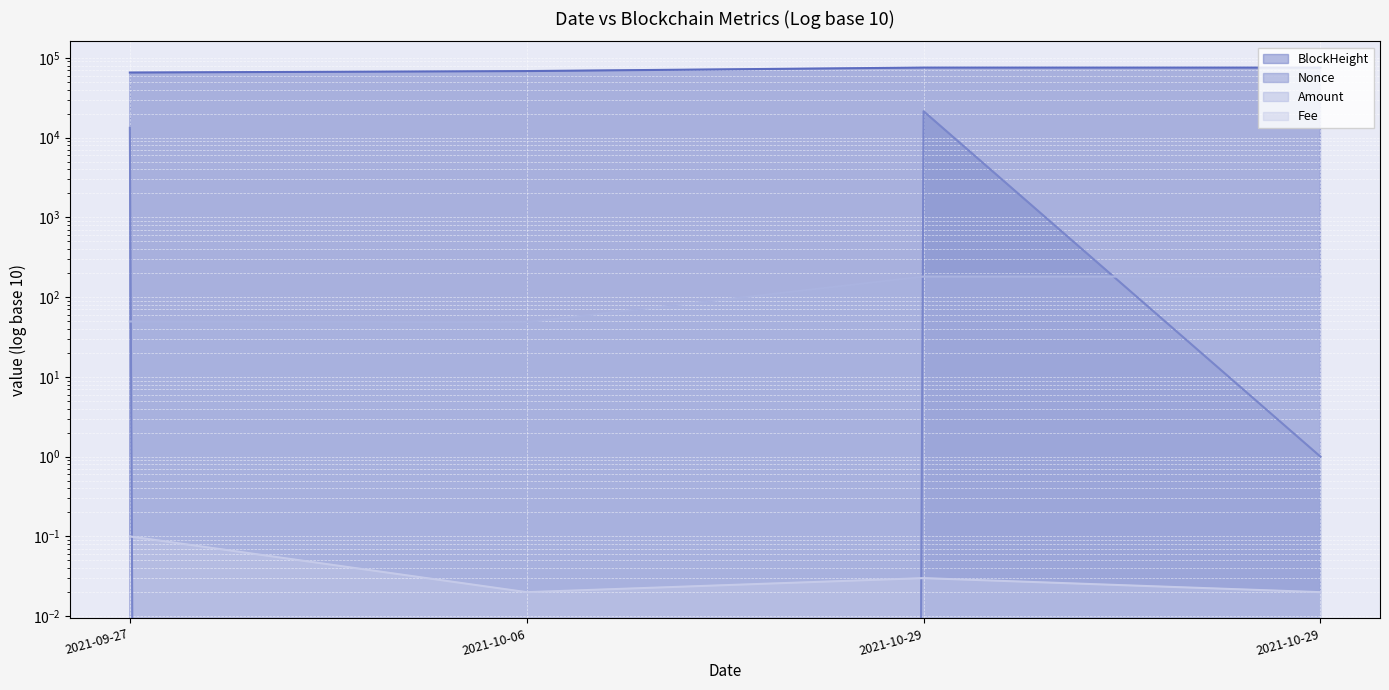

Is the value of Nonce at 2021-10-06 greater than the value of Amount at 2021-09-27?

No